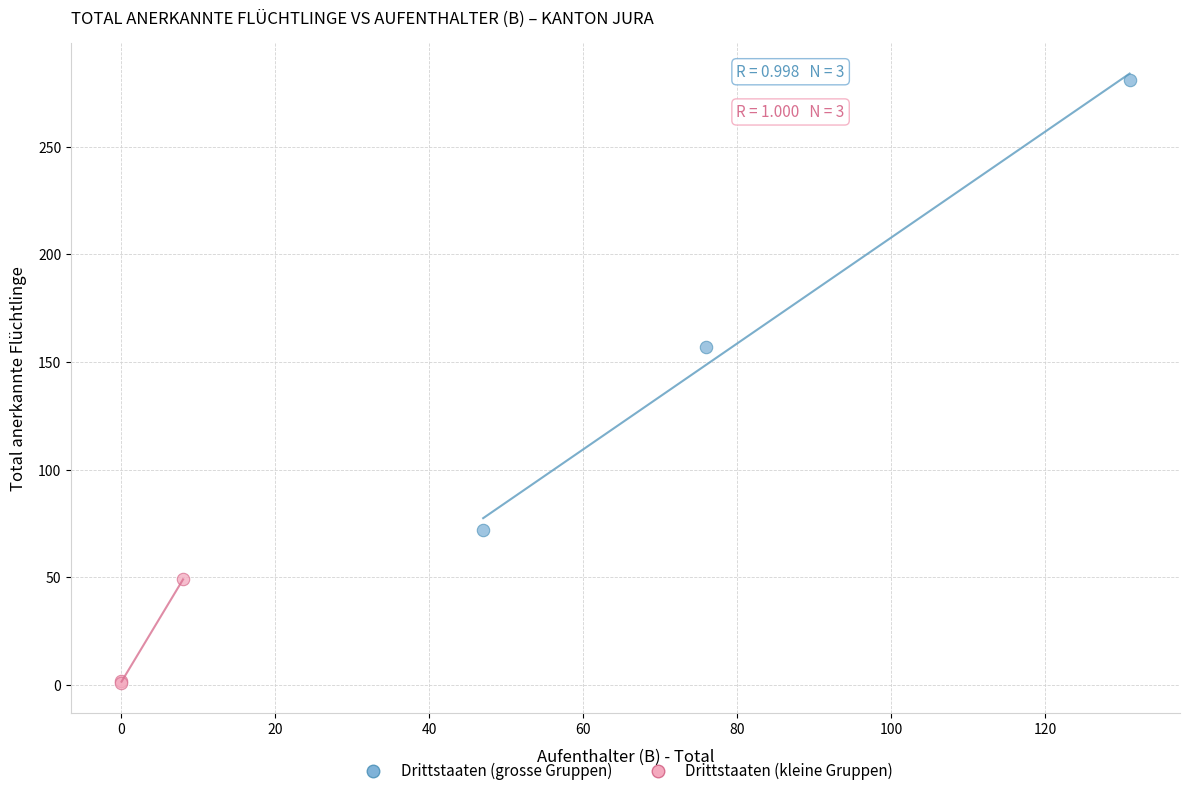

What are all the series names shown in the legend?

Drittstaaten (grosse Gruppen), Drittstaaten (kleine Gruppen)